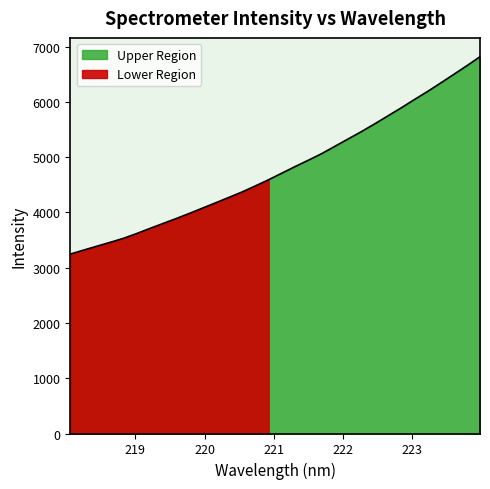

What position from the left is 219.0156?

6